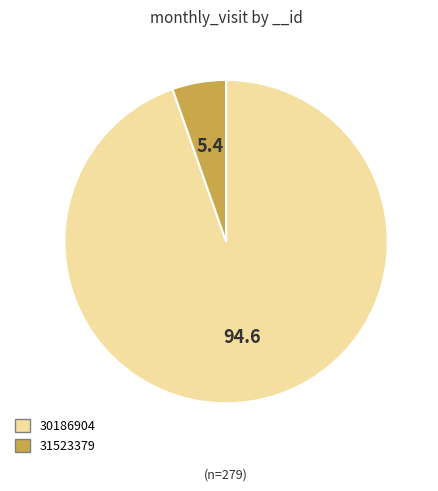

How many segments does this pie chart have?

2